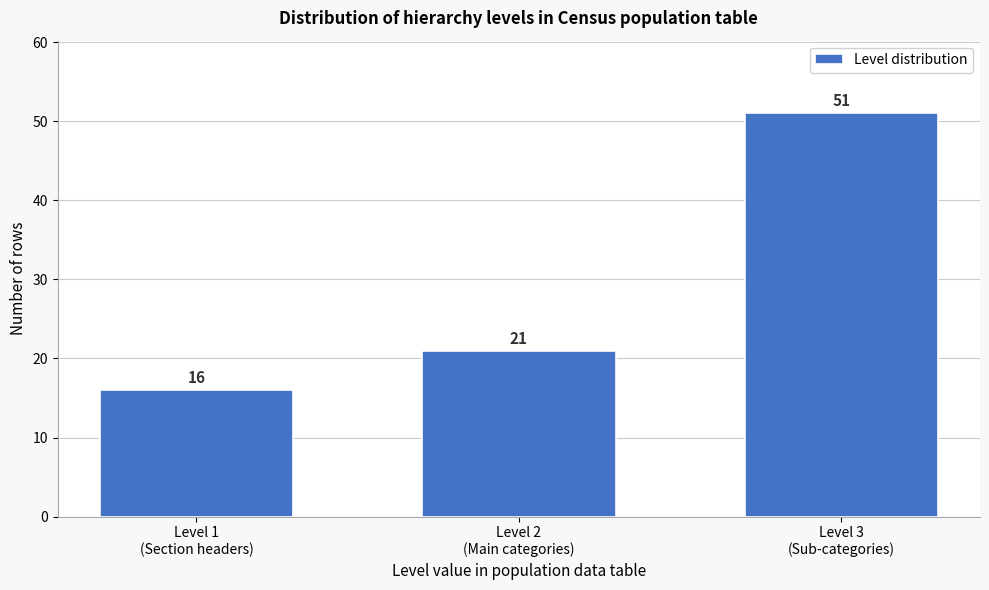

Reading left to right, list all the values displayed in this chart.

16	21	51